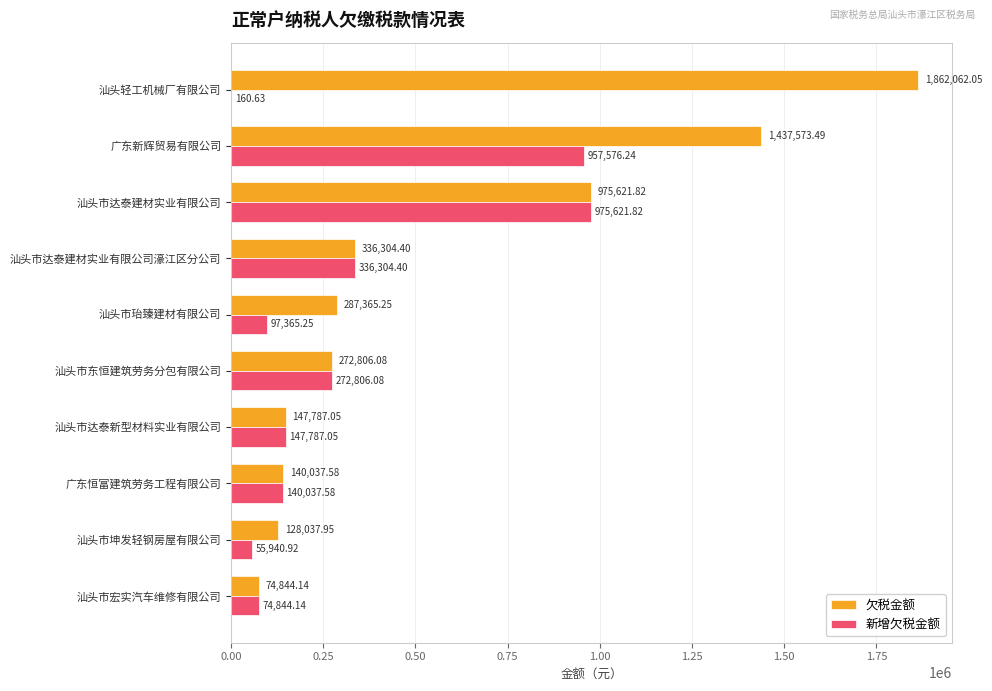

Where is 新增欠税金额 nearest to the value 487891?

汕头市达泰建材实业有限公司濠江区分公司